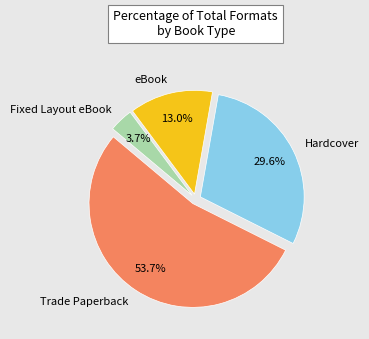

Which slice is the largest?

Trade Paperback